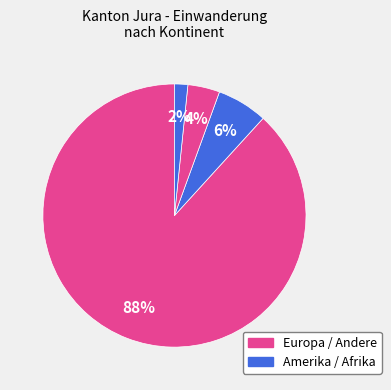

Count the number of slices in the pie.

4